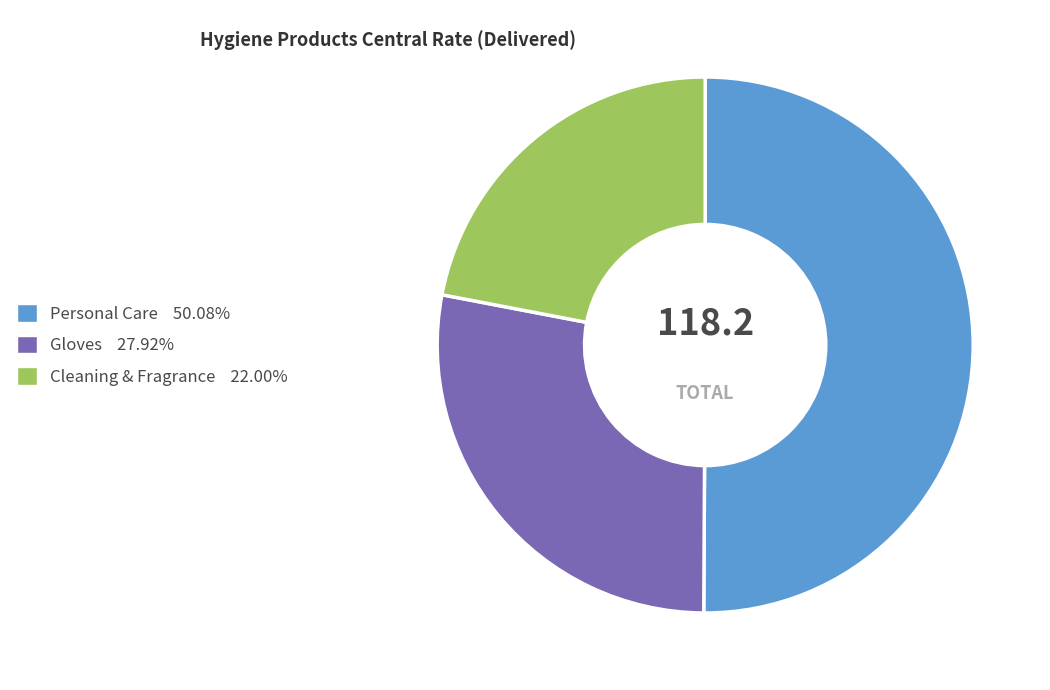

Combined, do Personal Care 50.08% and Cleaning & Fragrance 22.00% account for over 50%?

Yes